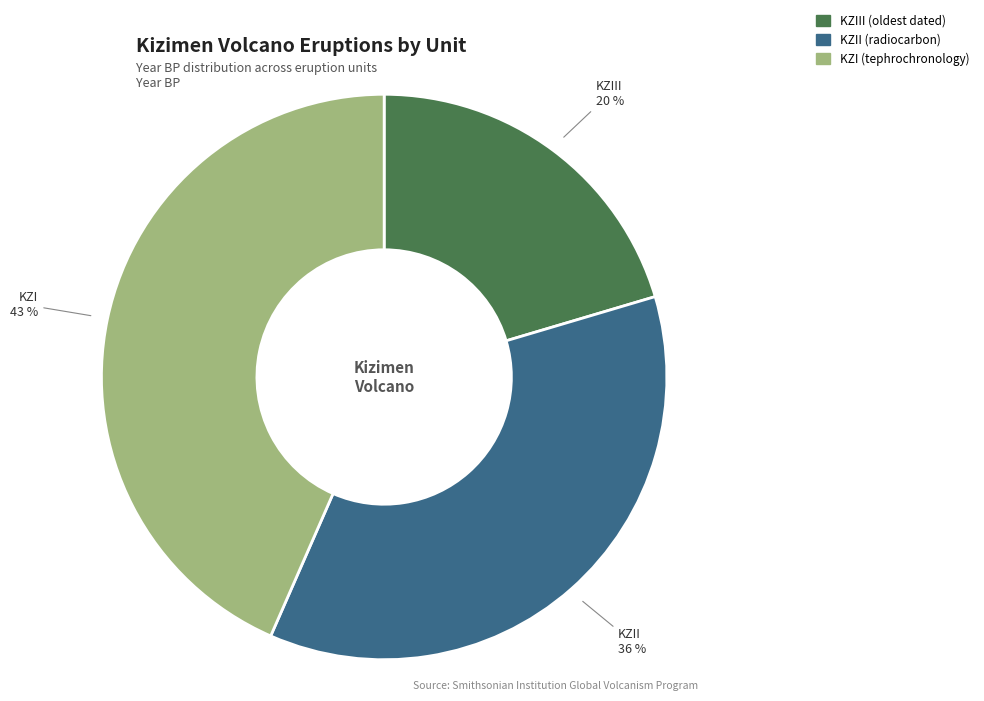

To the nearest percent, what is the combined percentage of KZII and KZIII?

57%